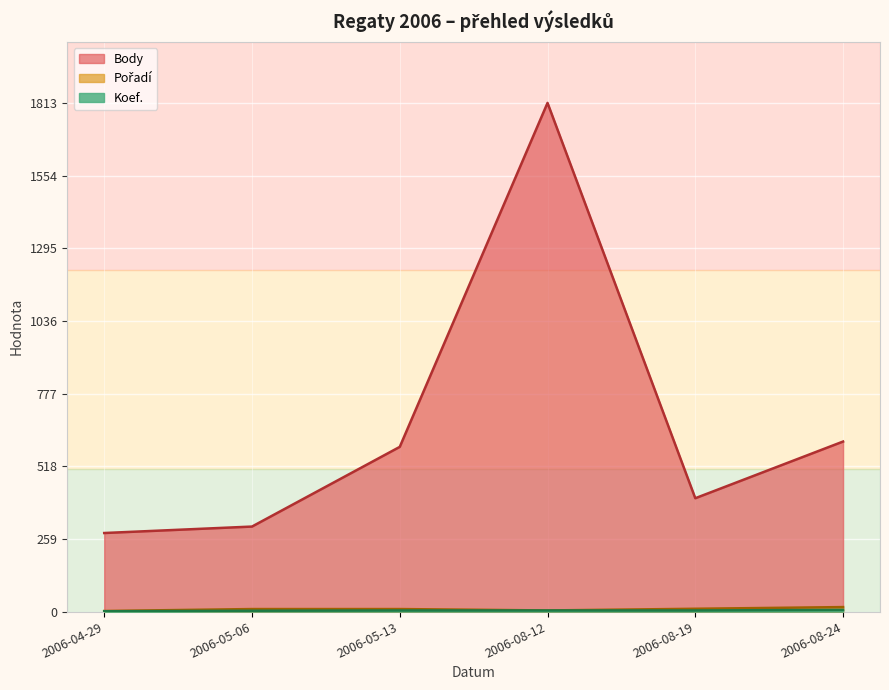

How many lines are shown in the chart?

3